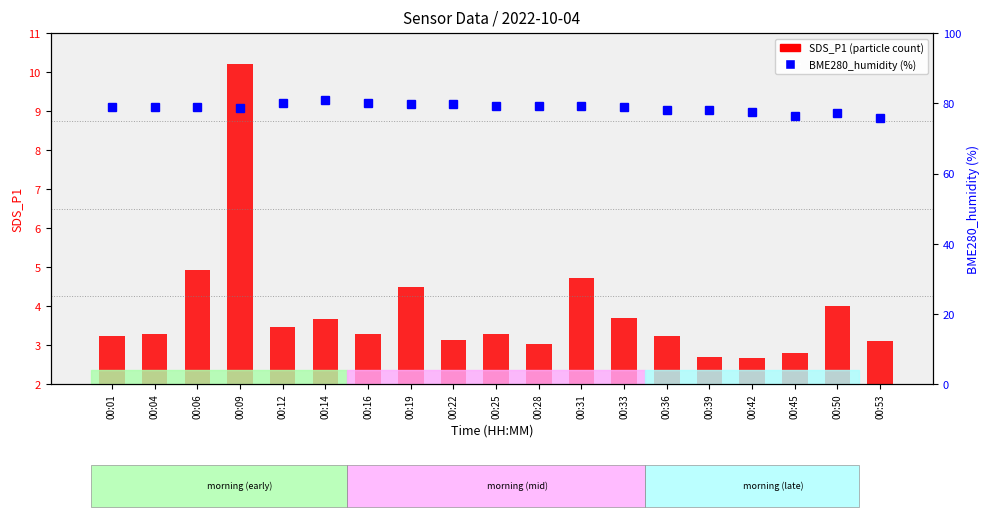

How many data points in SDS_P1 (particle count) are less than 3?

3